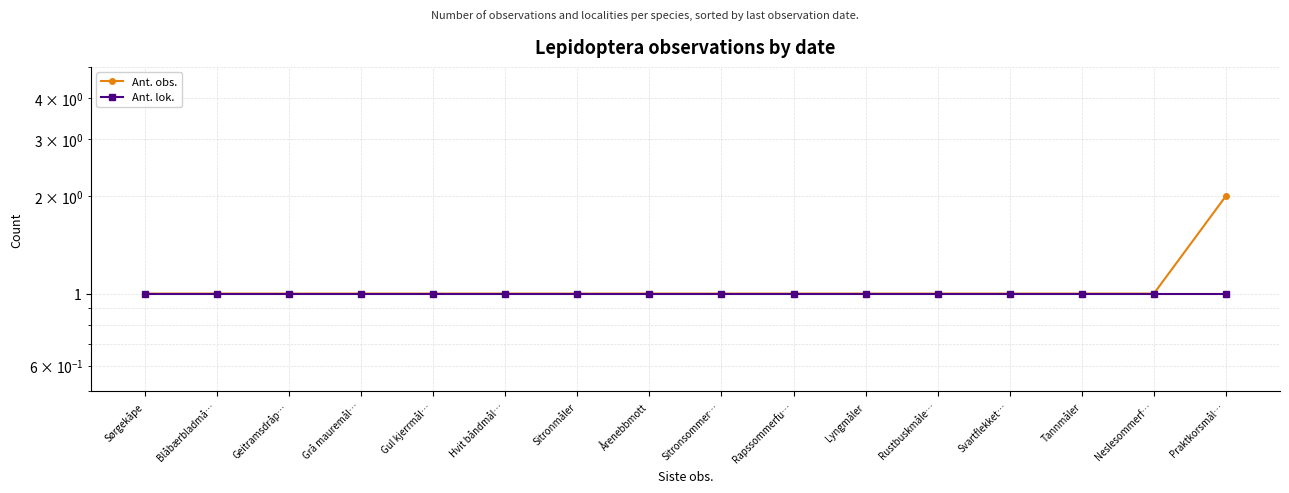

What is the label of the 10th point from the left?

Rapssommerfu…